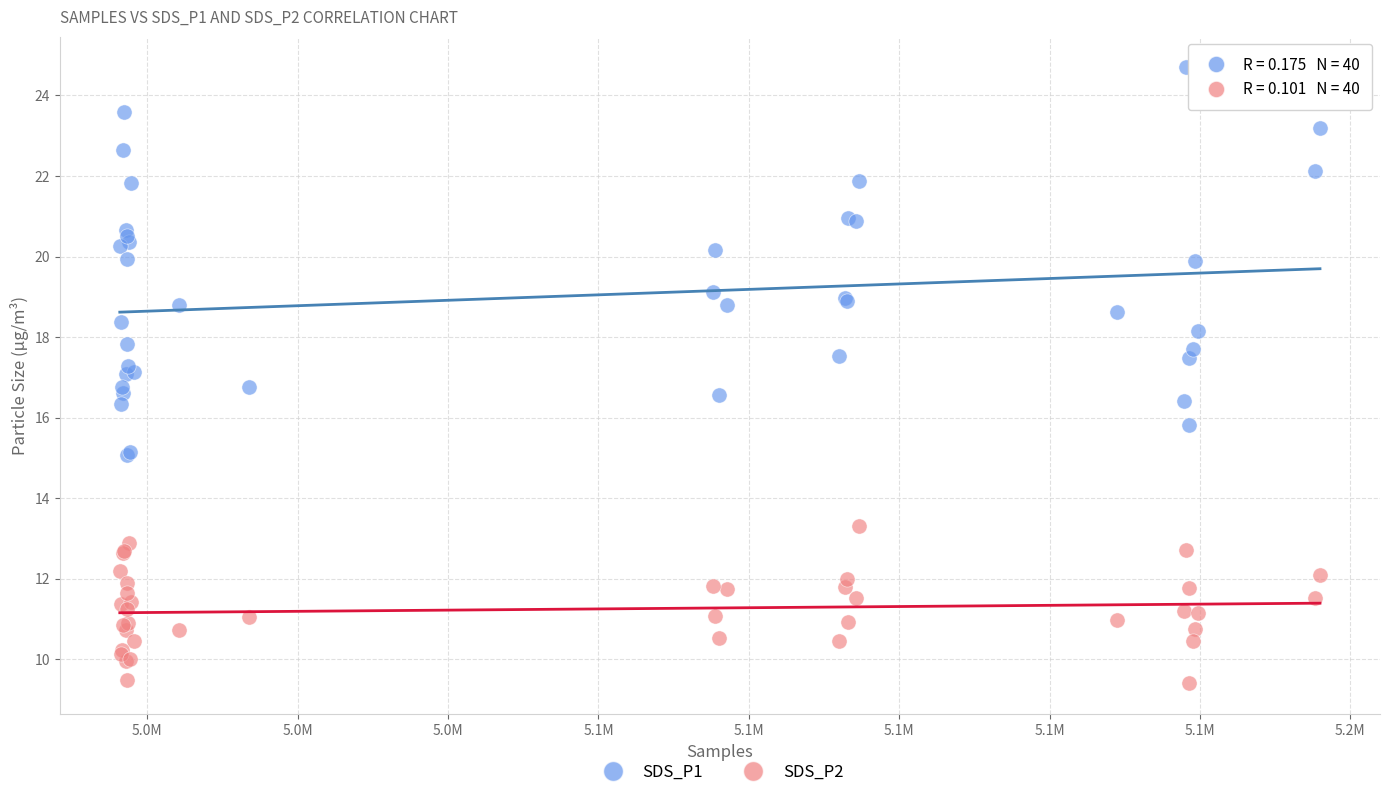

What are all the series names shown in the legend?

SDS_P1, SDS_P2